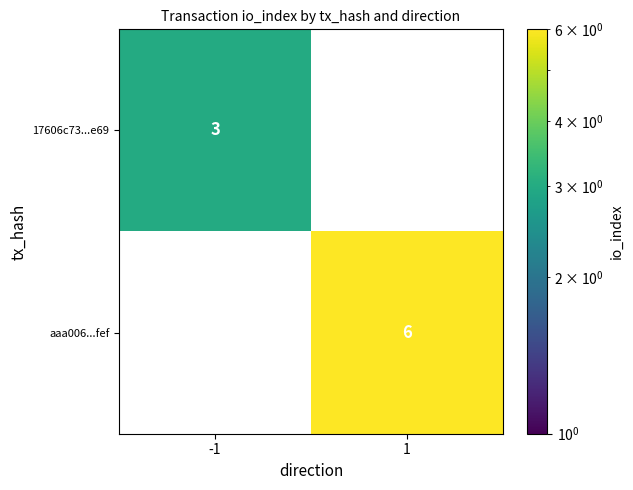

What is the total value across all series at 1?

6